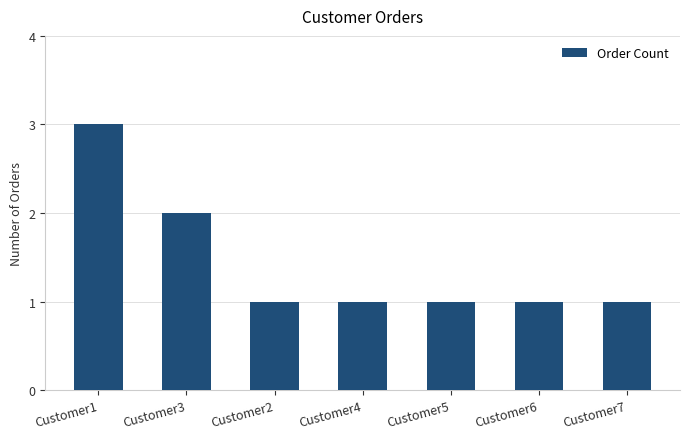

What is the difference between the maximum and minimum values?

2